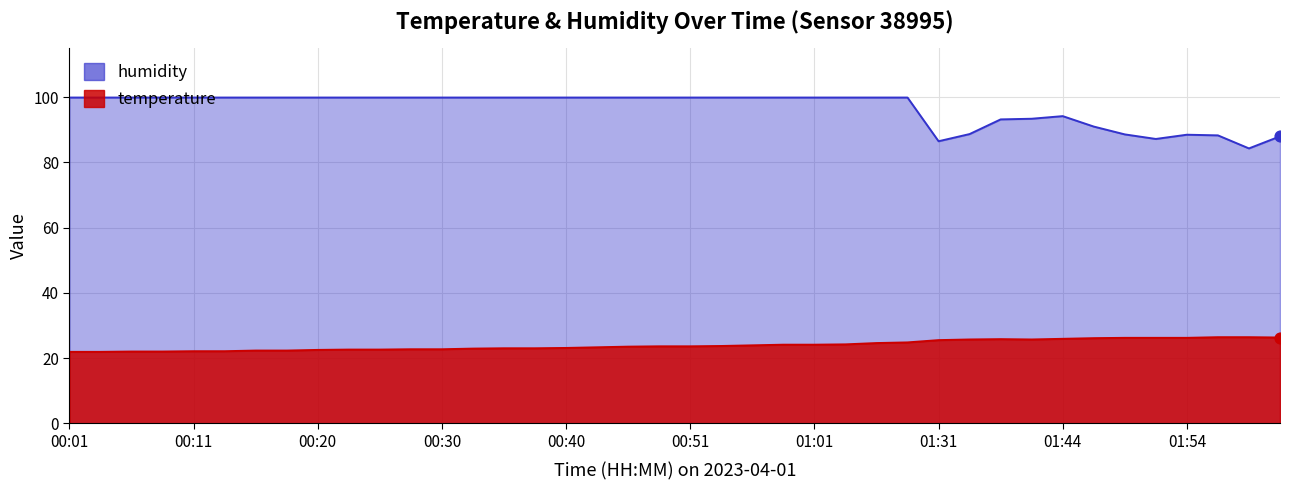

Which series contains the highest Y value?

humidity